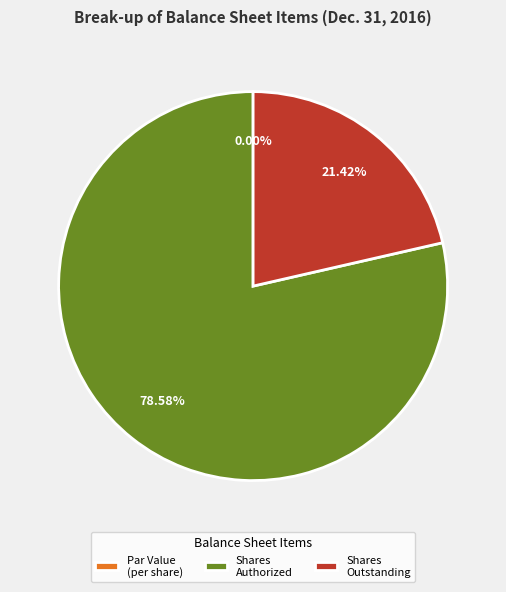

Is the sum of Common stock, par value (in dollars per share) and Common stock, shares authorized greater than half?

Yes